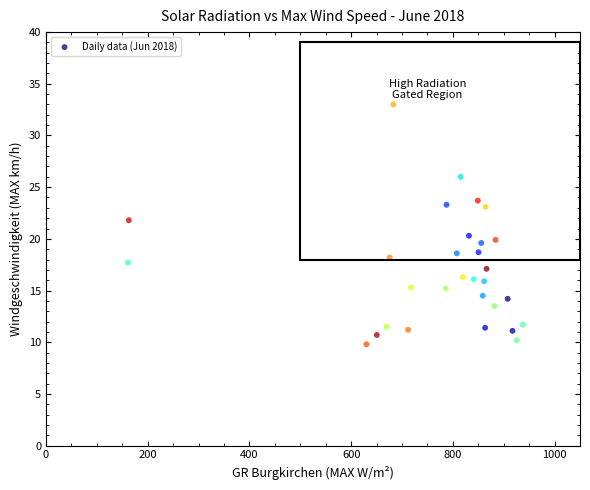

What is the range of Y values (max minus min)?

23.2